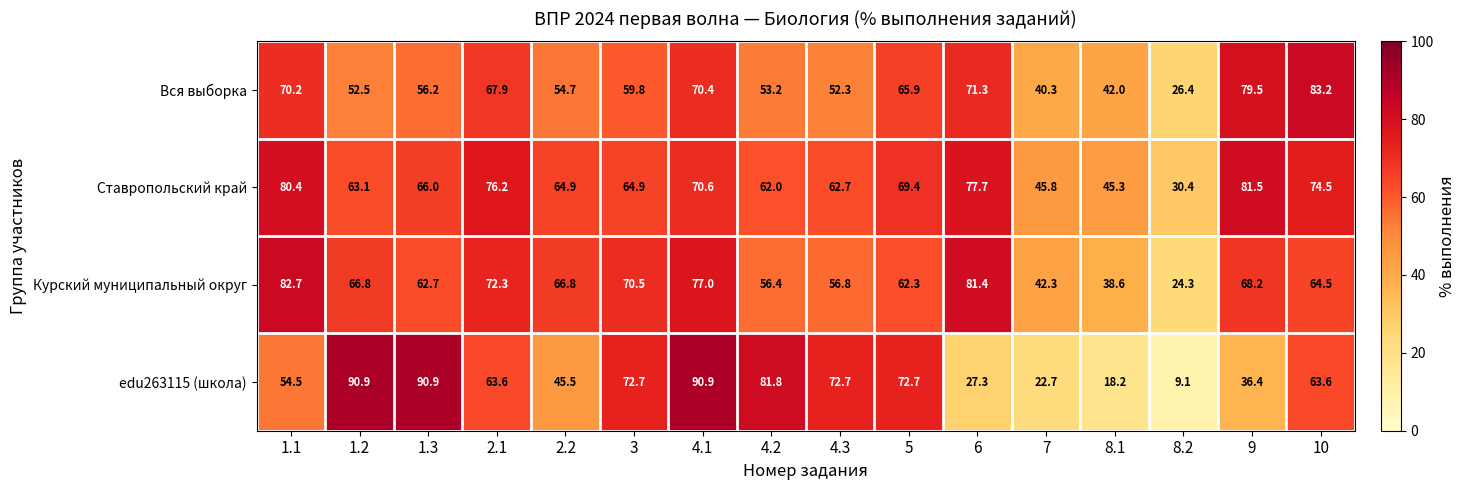

Which series changed the most between 1.3 and 2.1?

edu263115 (школа)